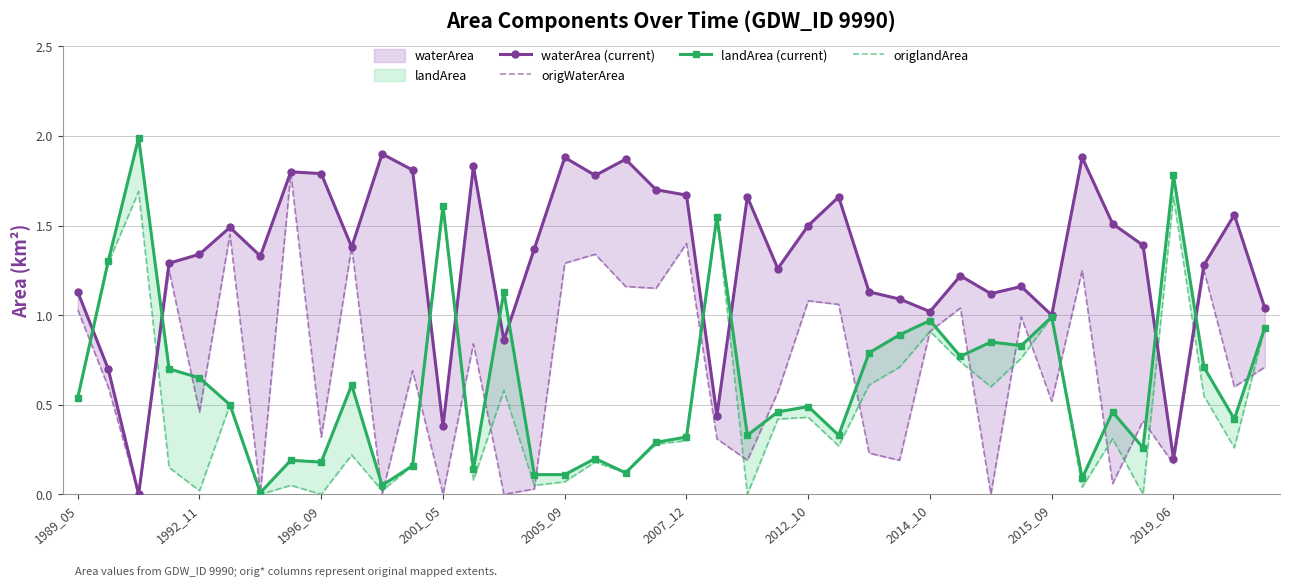

True or false: origWaterArea and landArea (current) cross at least once.

True